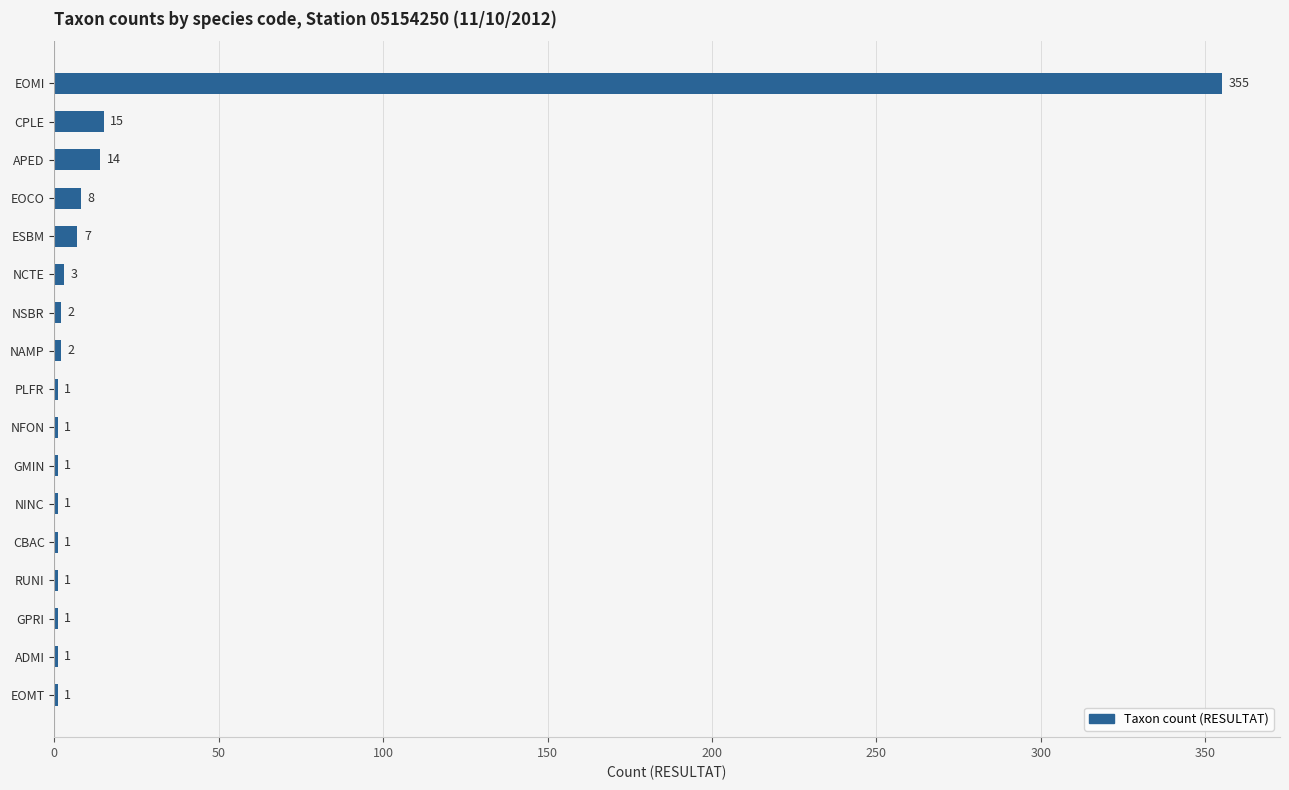

What is the sum of the values at EOCO and ESBM?

15